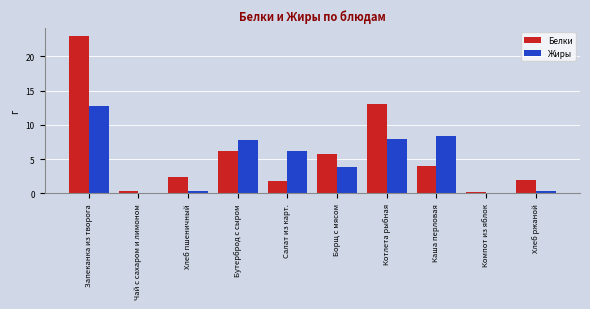

How many groups of bars are there?

10